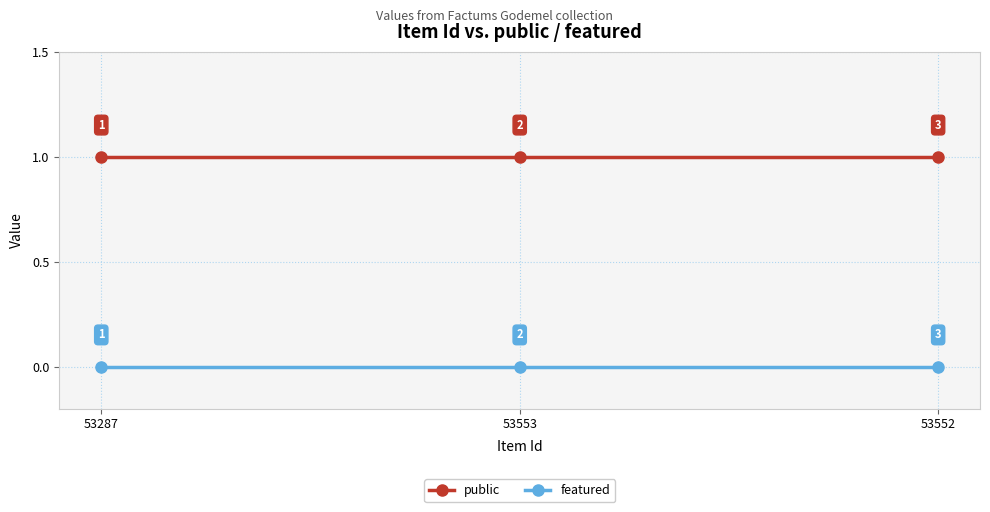

At how many categories does at least one series exceed 0?

3